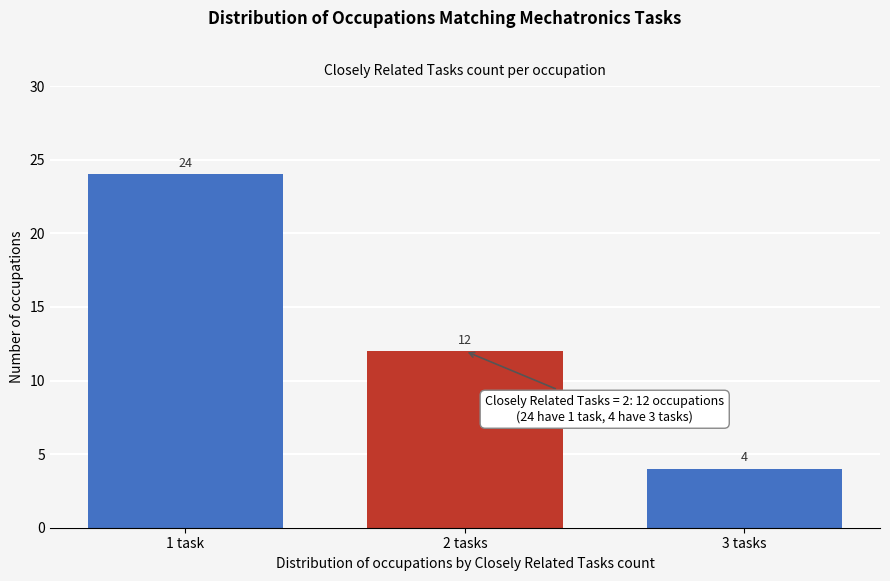

Reading left to right, what are all the values shown in this chart?

1 task=24	2 tasks=12	3 tasks=4